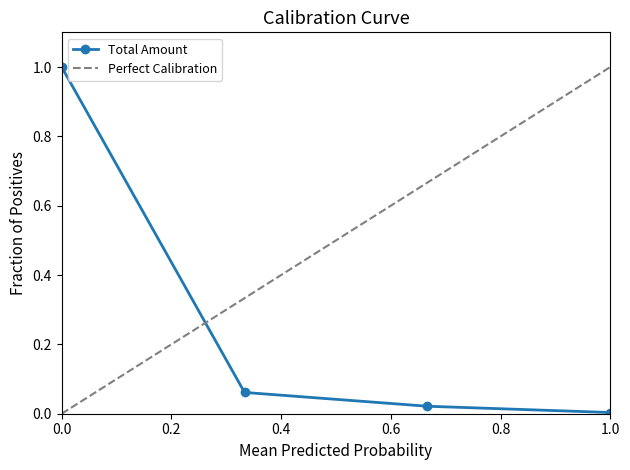

The Total Amount series shows 0.0 at 1.0. True or false?

True